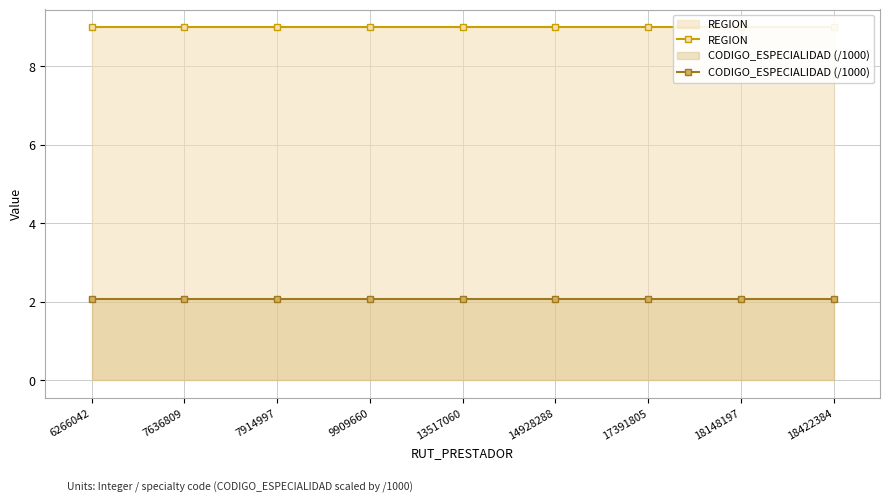

Between 9909660 and 14928288, which series saw the biggest shift?

REGION